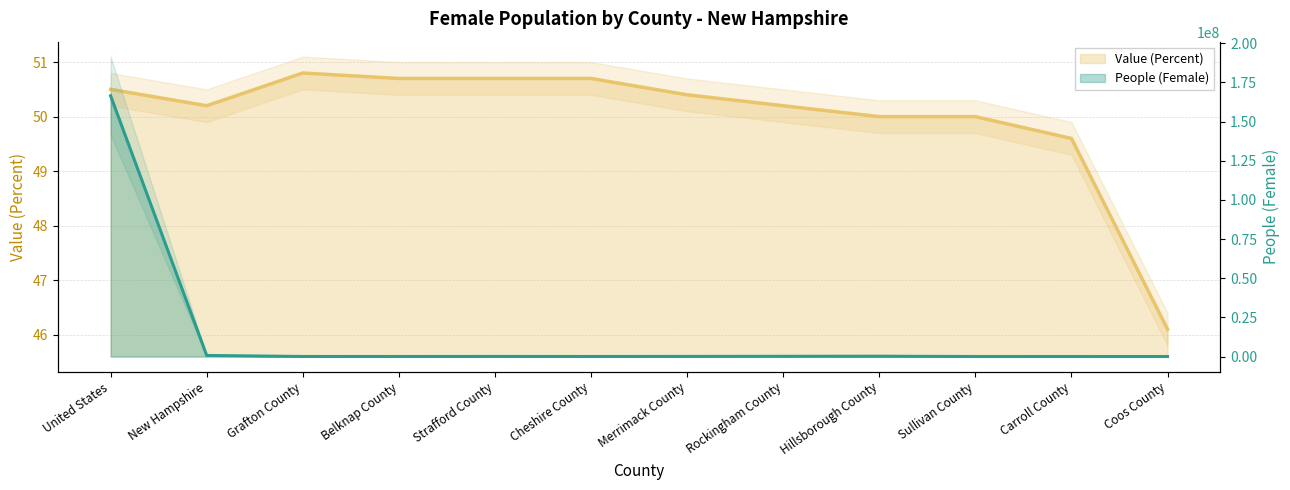

At which category is the sum across all series the highest?

United States